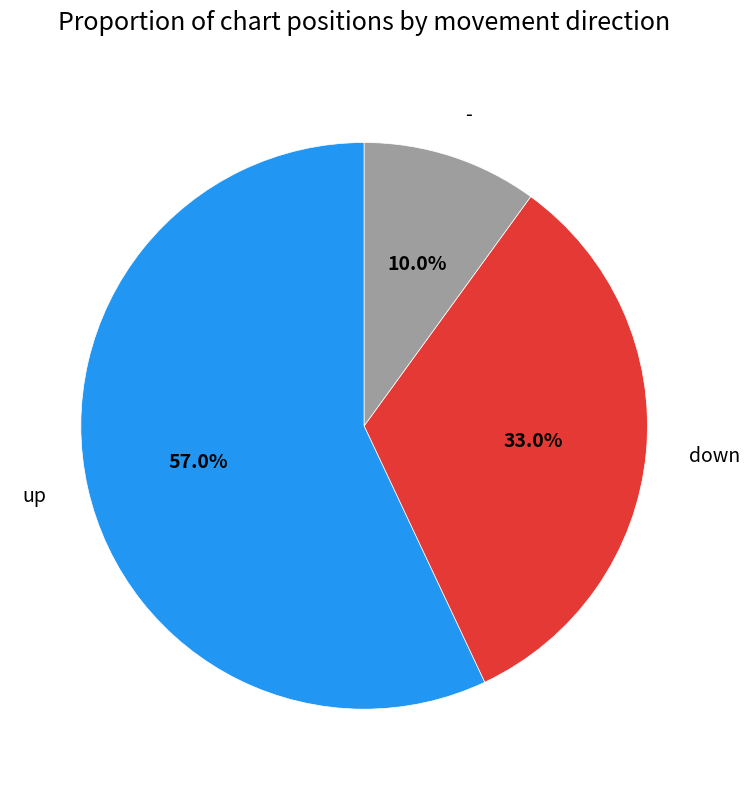

What is the smallest slice in the pie chart?

-